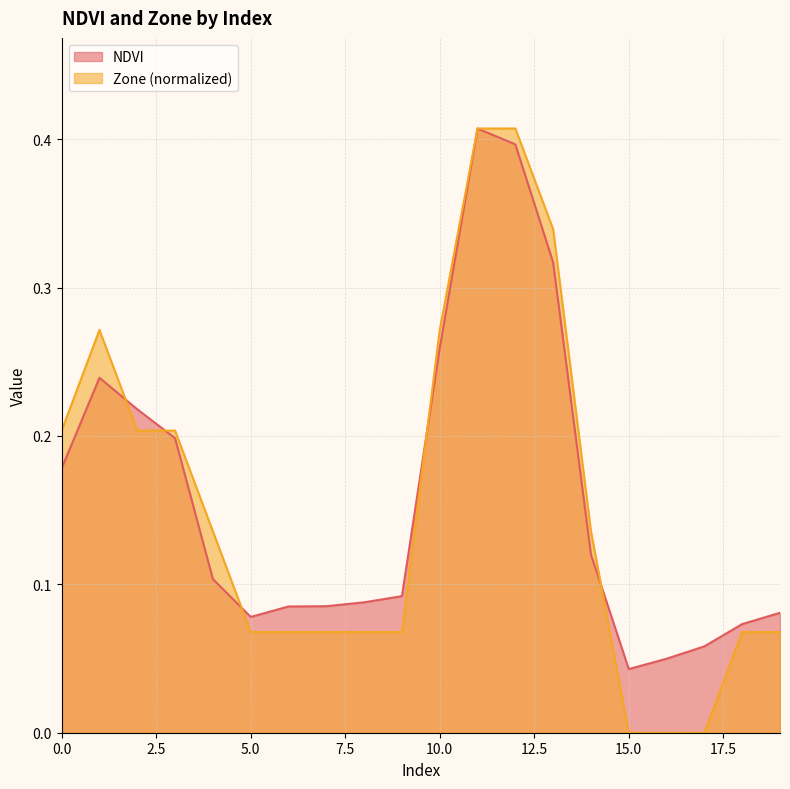

At which category is the sum across all series the highest?

11